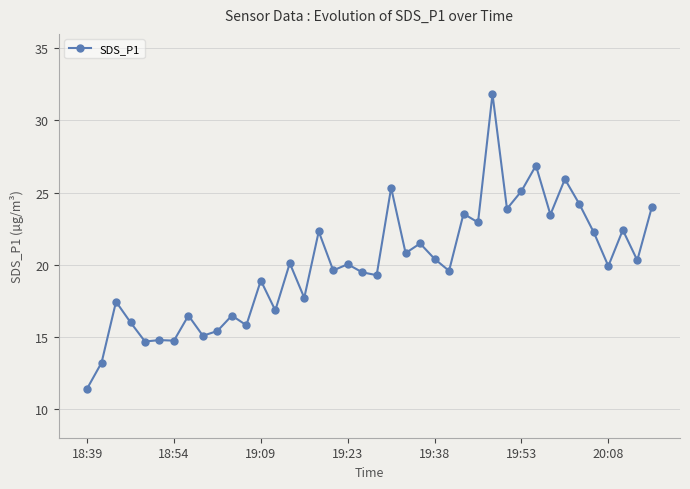

What is the maximum value shown in the chart?

31.8